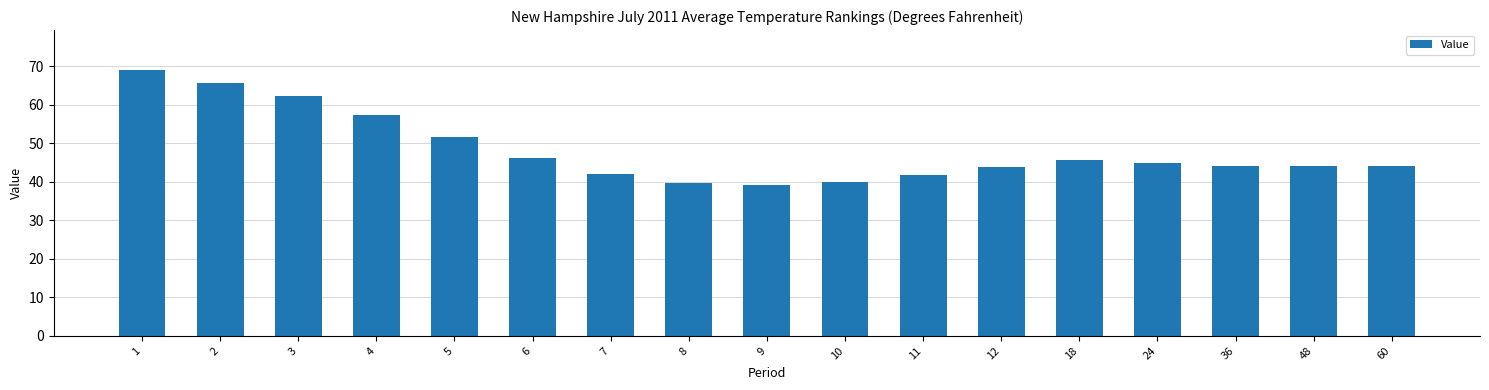

What is the minimum value shown in the chart?

39.3